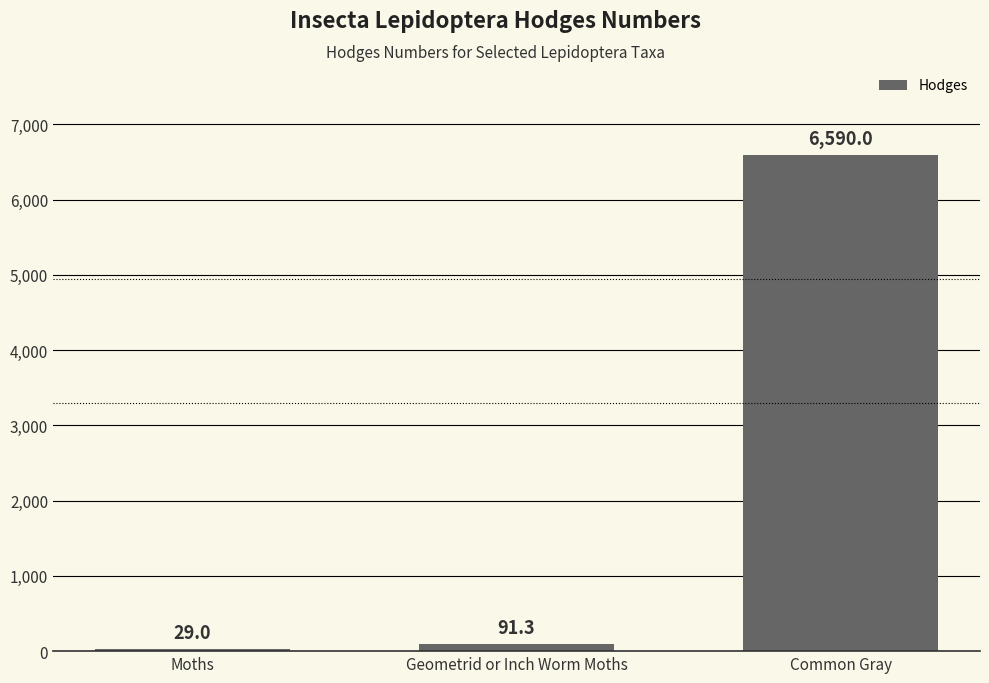

List the labels in order of value, smallest first.

Moths, Geometrid or Inch Worm Moths, Common Gray